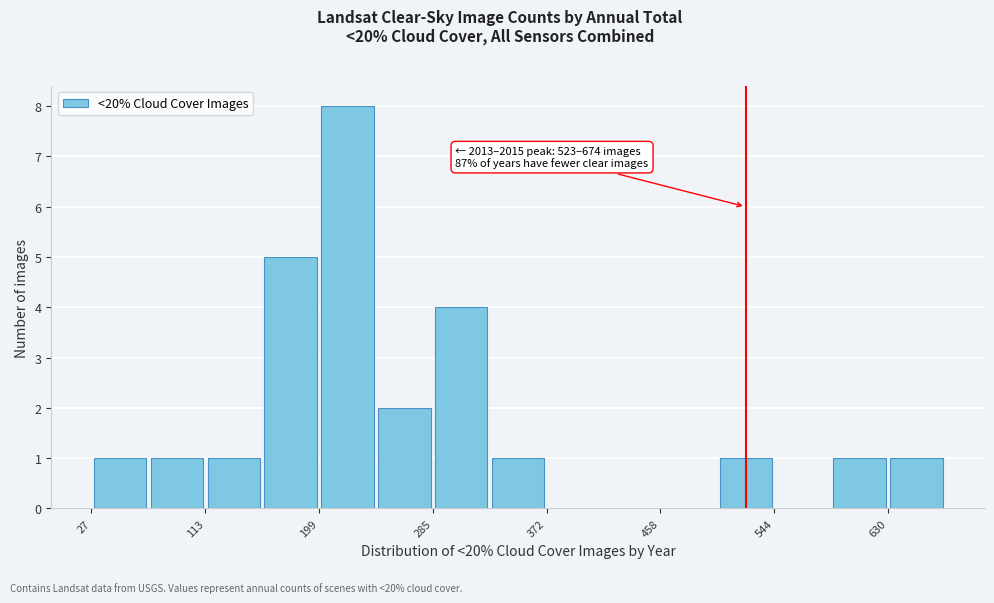

Over which range of the x-axis is the bar tallest?

200 to 240